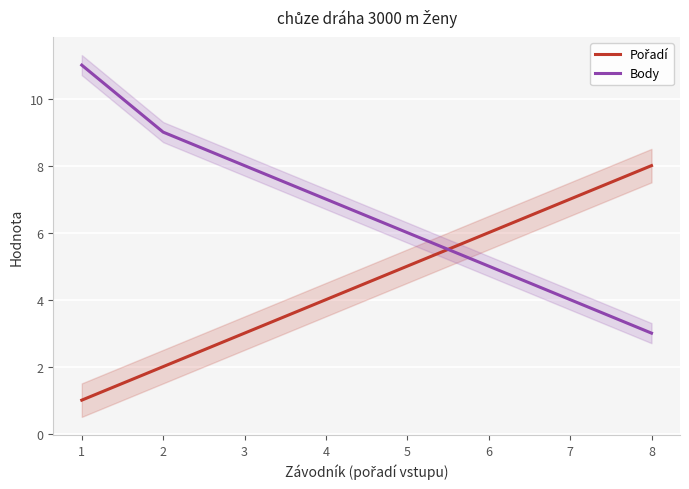

At 3, list the series in order from smallest to largest.

Pořadí, Body